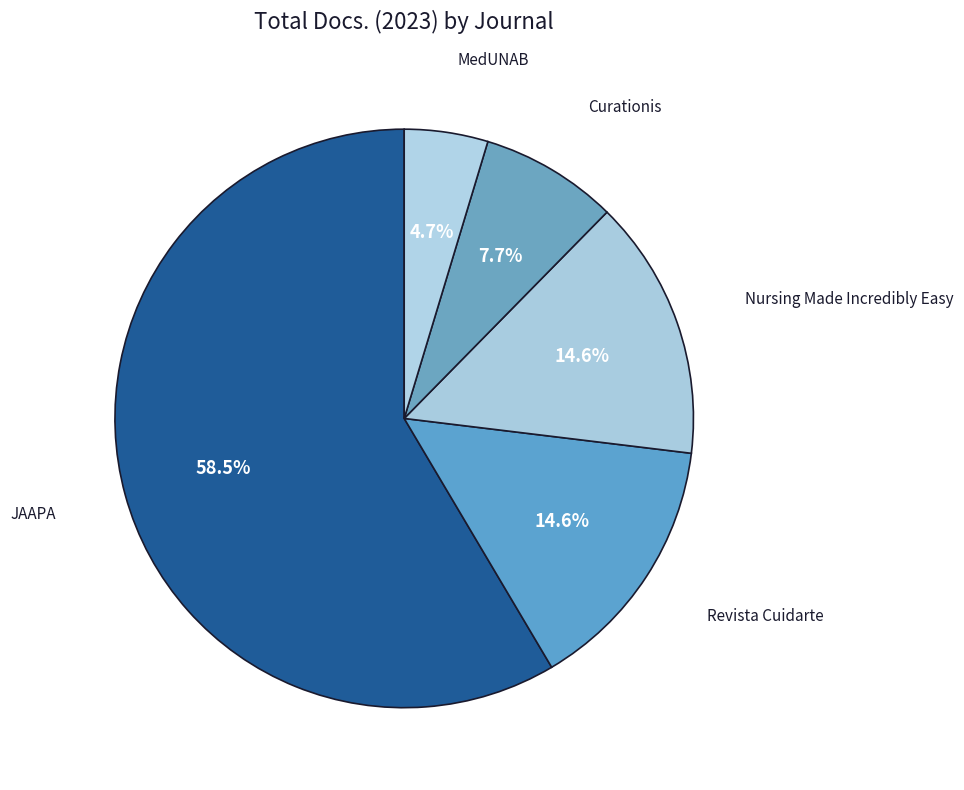

Rank the categories by value from lowest to highest.

MedUNAB, Curationis, Revista Cuidarte, Nursing Made Incredibly Easy, JAAPA